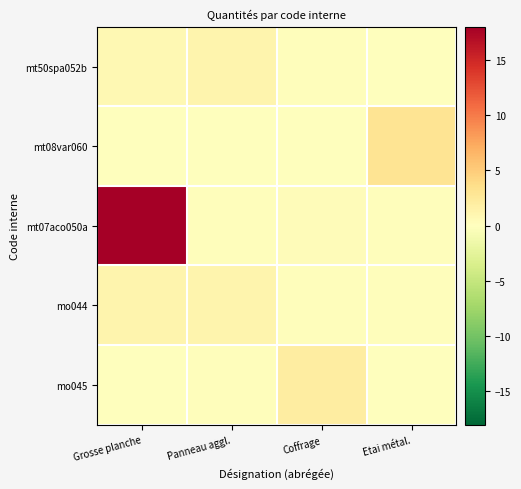

Which series has the largest range (max minus min)?

mt07aco050a